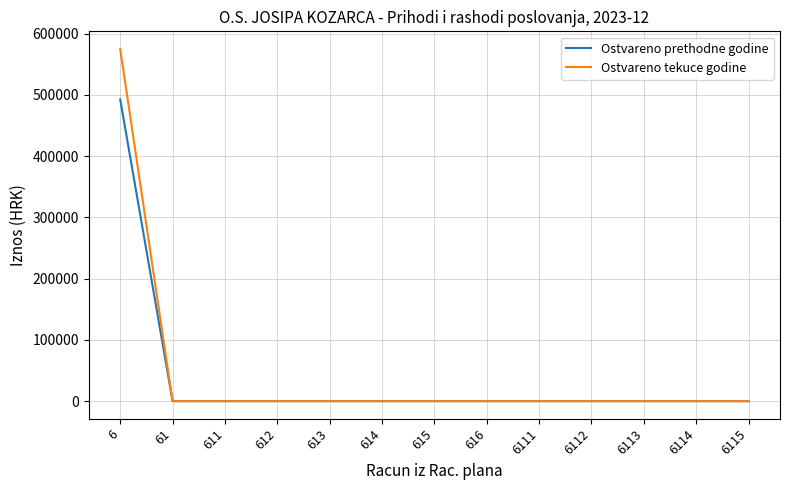

Rank the series by their maximum value, from lowest to highest.

Ostvareno prethodne godine, Ostvareno tekuce godine